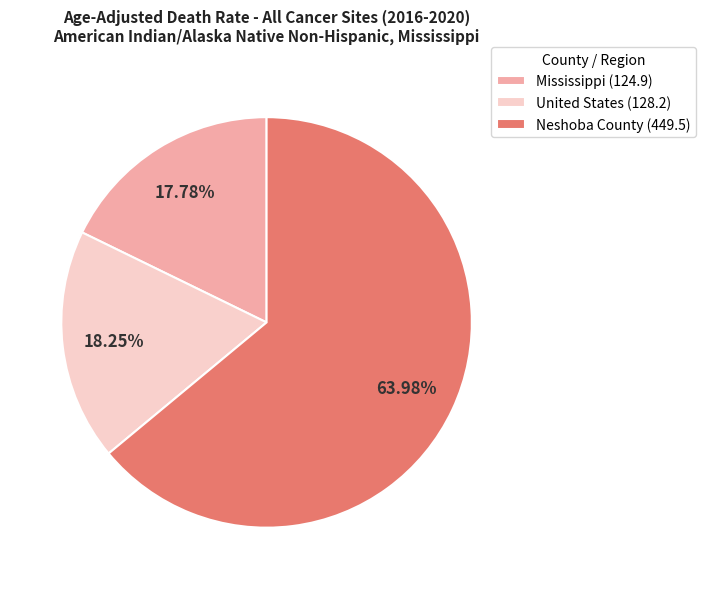

What percentage is the Neshoba County slice, to the nearest percent?

64%